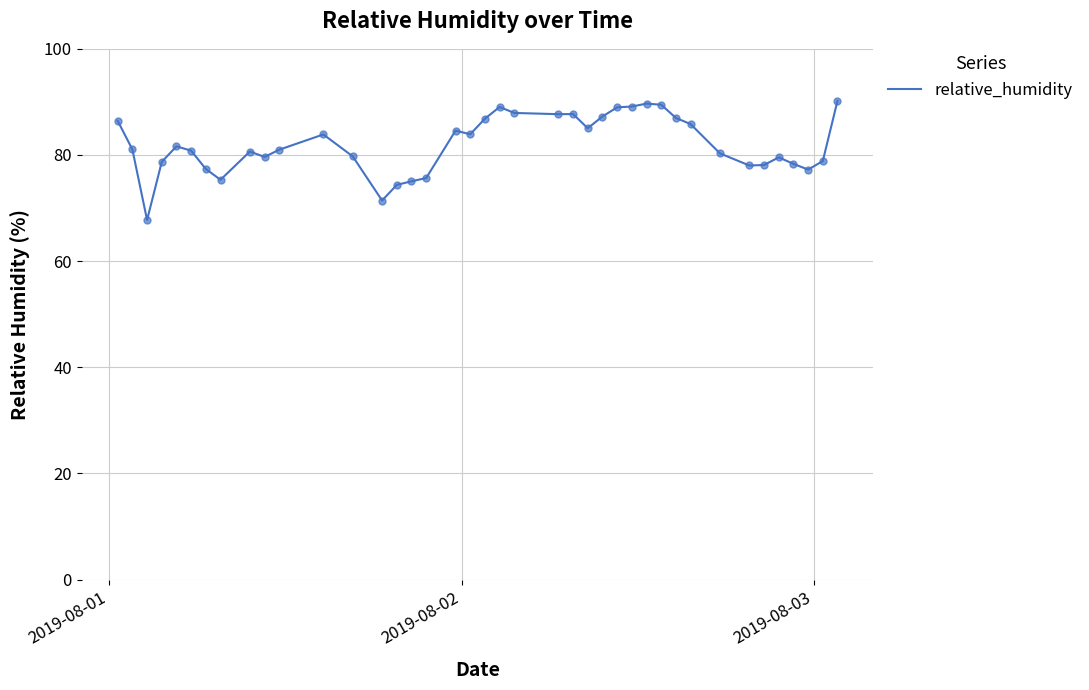

What is the maximum value shown in the chart?

90.2